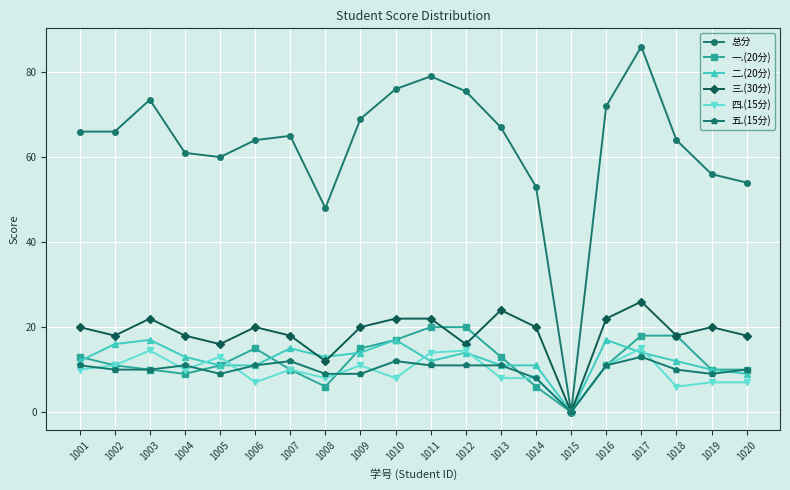

Which series has the widest spread of values?

总分